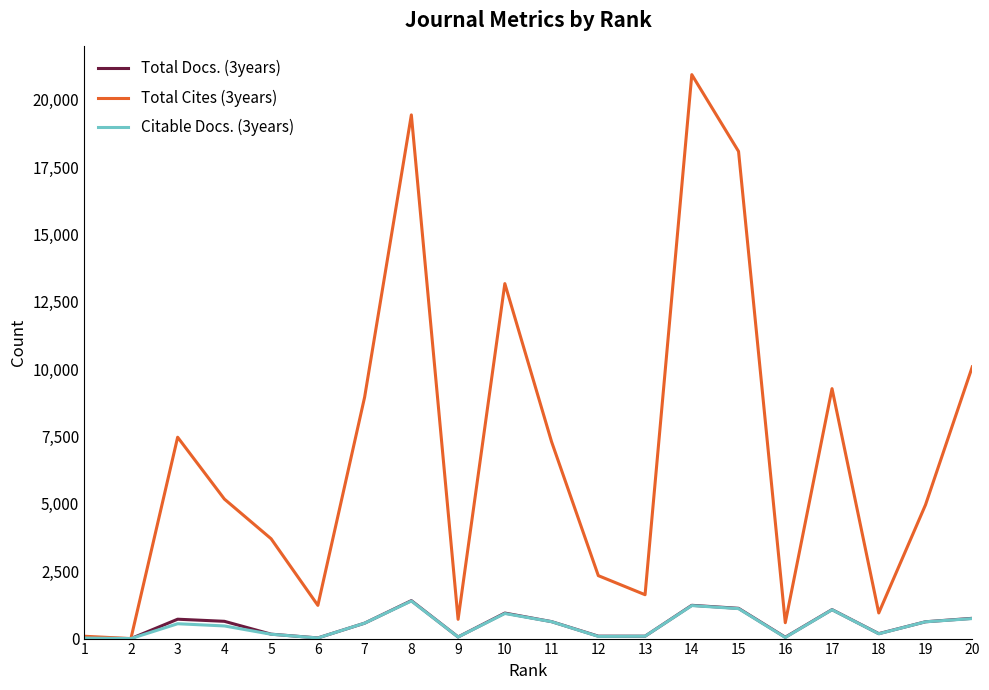

How many values in the Citable Docs. (3years) series are below 551?

10